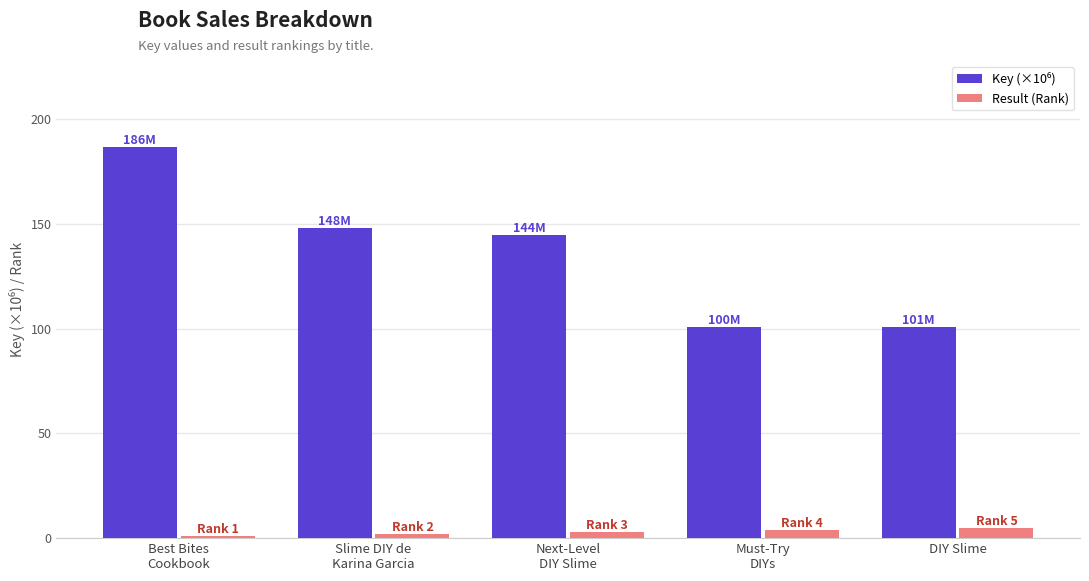

At how many categories does at least one series exceed 82?

5